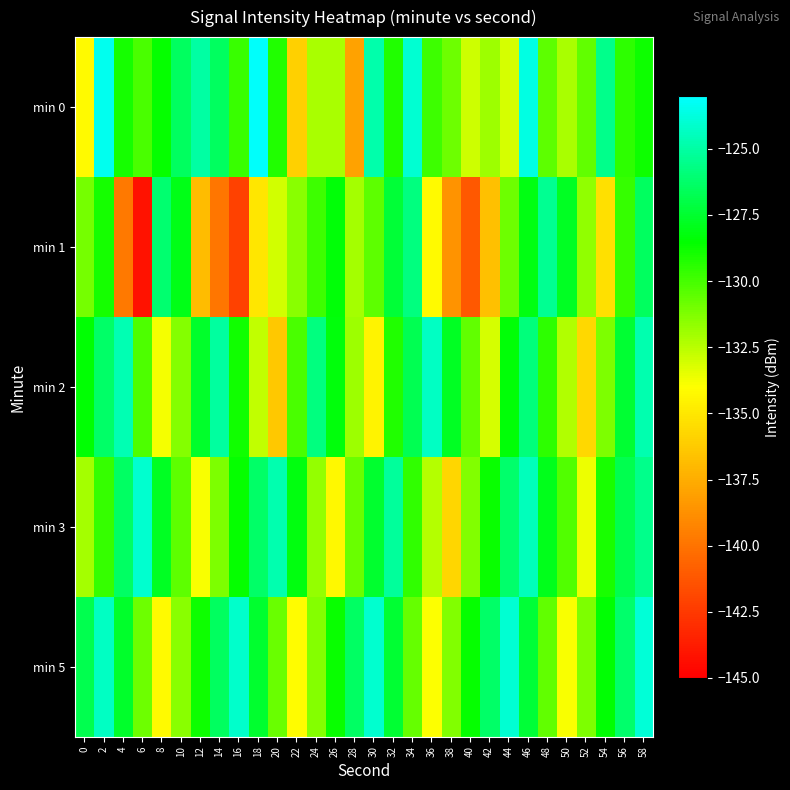

At which category is the sum across all series the highest?

46